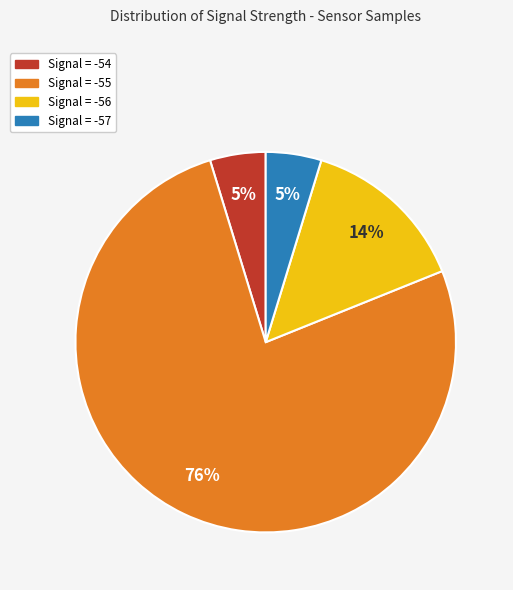

How many segments does this pie chart have?

4